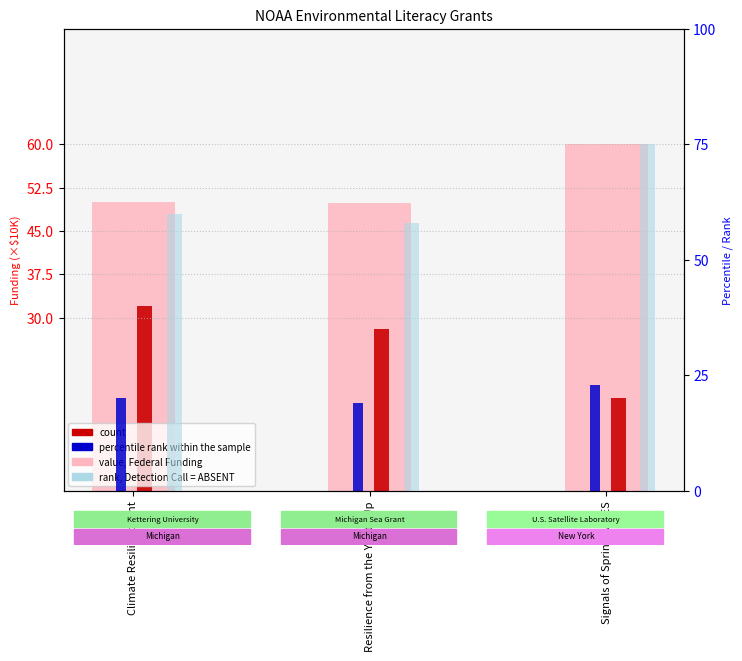

Does the chart contain any negative values?

No